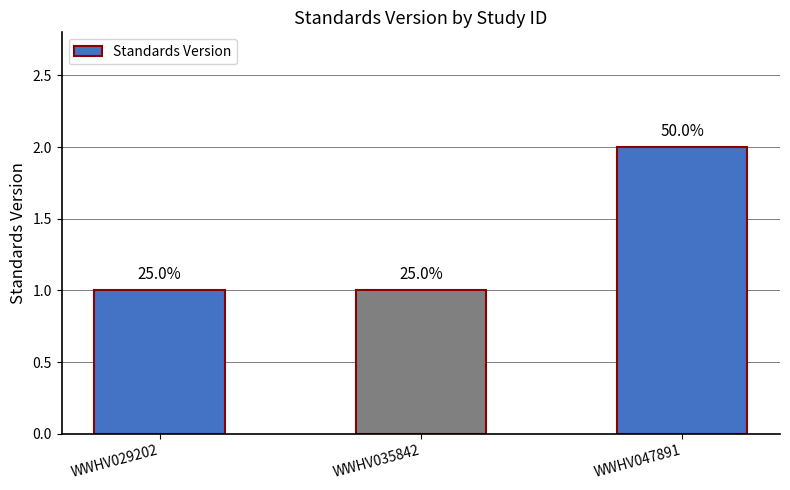

Rank the categories by value from highest to lowest.

WWHV047891, WWHV029202, WWHV035842